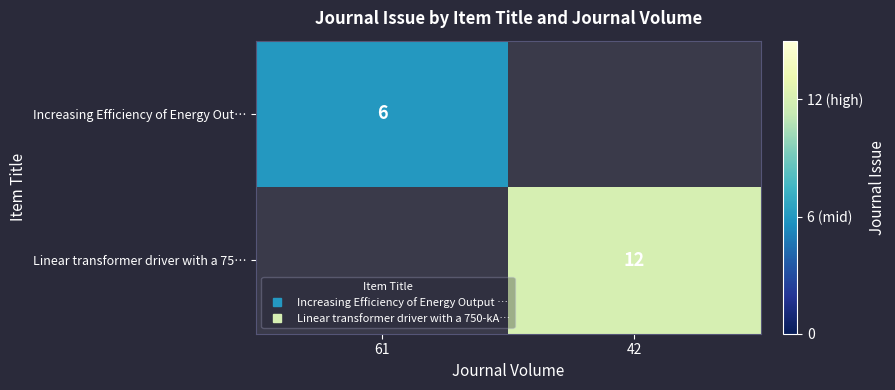

What is the highest value of the Increasing Efficiency of Energy Out… series?

6